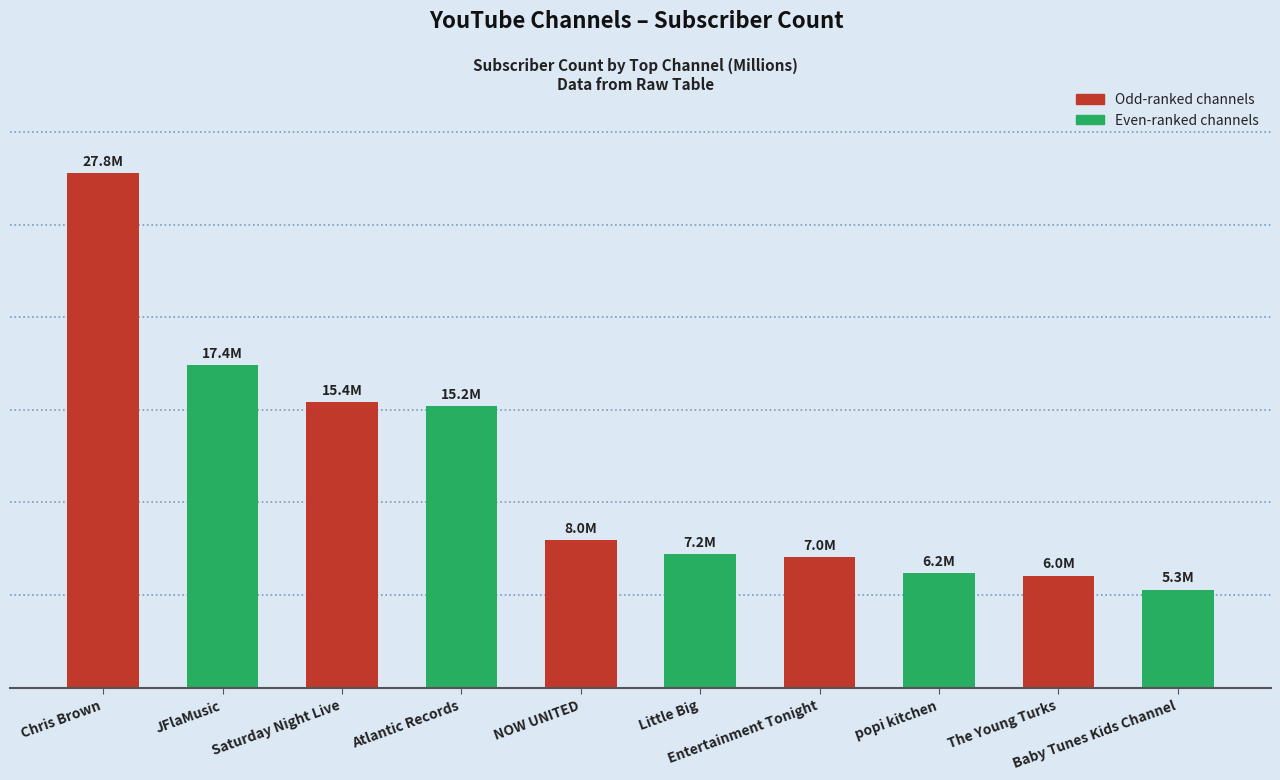

List the labels in order of value, largest first.

Chris Brown, JFlaMusic, Saturday Night Live, Atlantic Records, NOW UNITED, Little Big, Entertainment Tonight, popi kitchen, The Young Turks, Baby Tunes Kids Channel